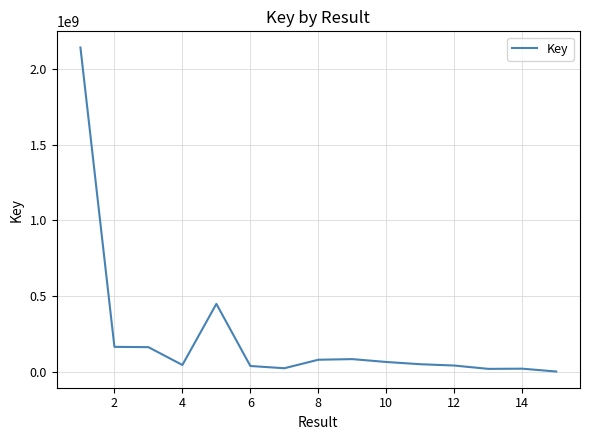

What is the greatest value displayed?

2140791763